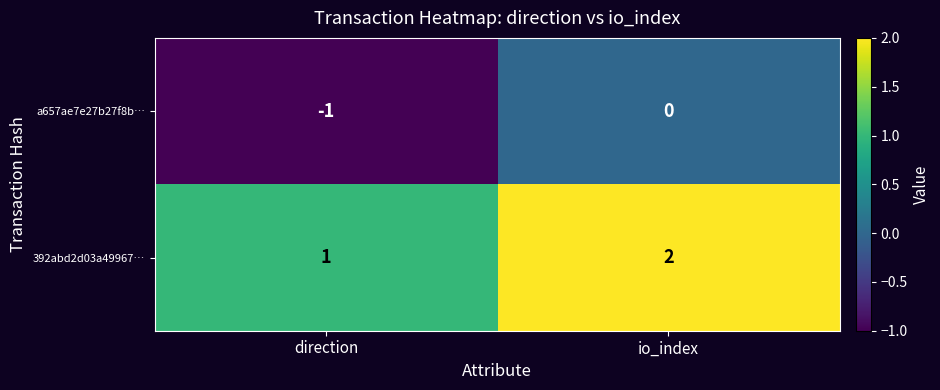

At which category does the chart reach its peak across all series?

io_index